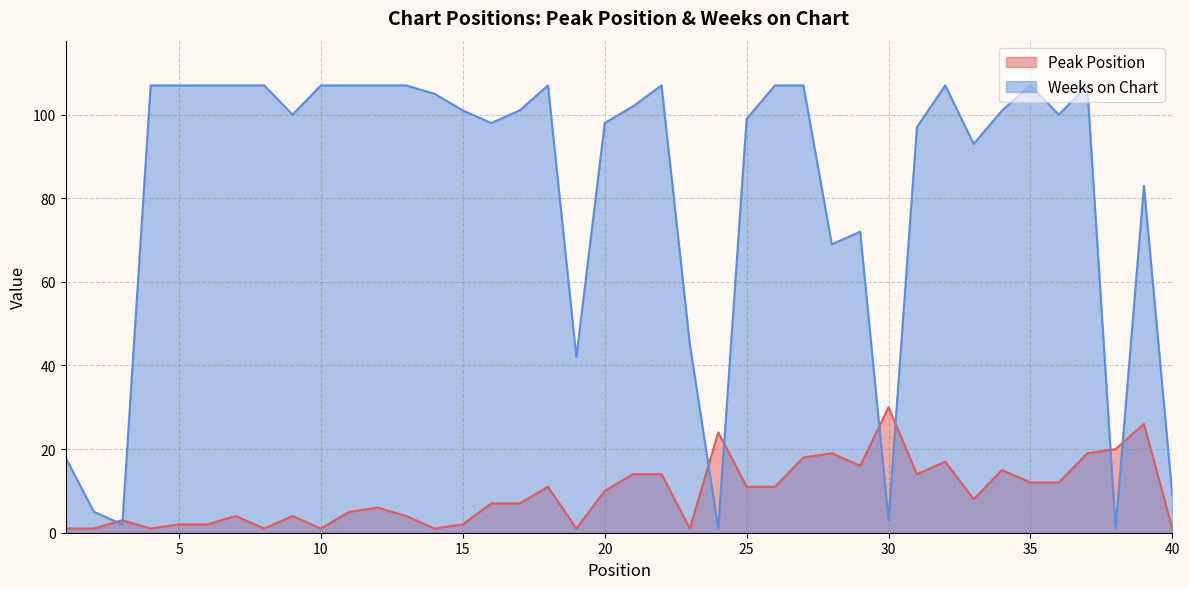

At which category does the chart reach its peak across all series?

4